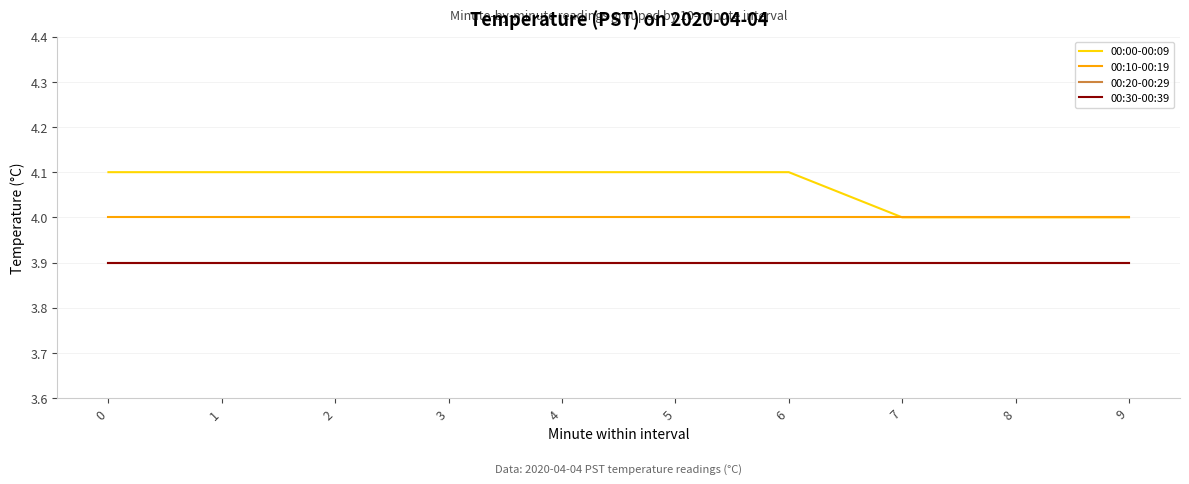

Reading left to right, what are all the values shown in this chart?

00:00-00:09: 4.1	4.1	4.1	4.1	4.1	4.1	4.1	4.0	4.0	4.0
00:10-00:19: 4.0	4.0	4.0	4.0	4.0	4.0	4.0	4.0	4.0	4.0
00:20-00:29: 3.9	3.9	3.9	3.9	3.9	3.9	3.9	3.9	3.9	3.9
00:30-00:39: 3.9	3.9	3.9	3.9	3.9	3.9	3.9	3.9	3.9	3.9